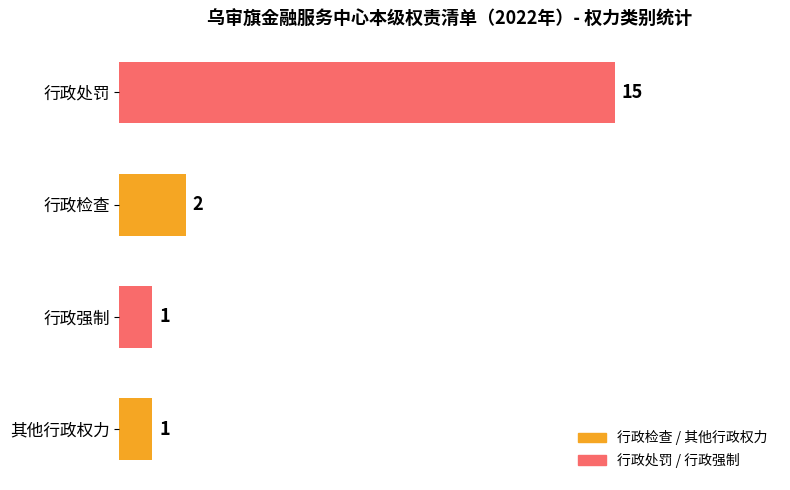

The chart shows a value of 3 at 行政检查. True or false?

False